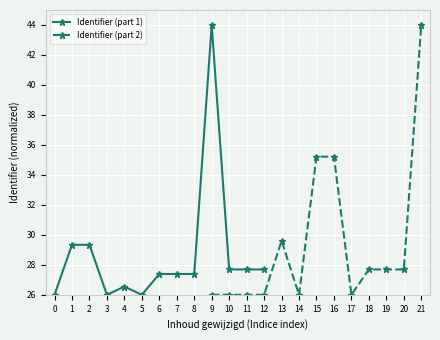

List the series in order of their overall mean, highest first.

Identifier (part 2), Identifier (part 1)